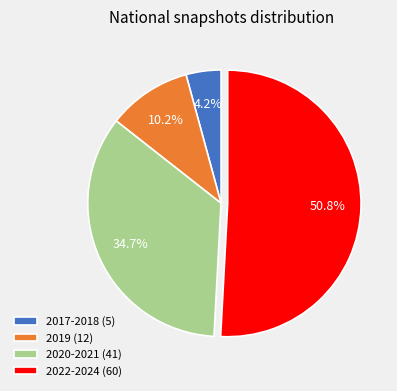

What percentage is the 2020-2021 (41) slice, to the nearest percent?

35%